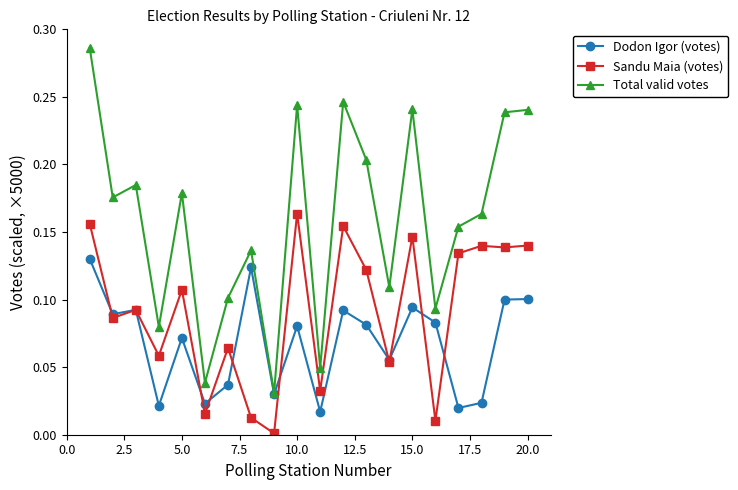

True or false: Sandu Maia (votes) has more than 1 interior local peaks.

True